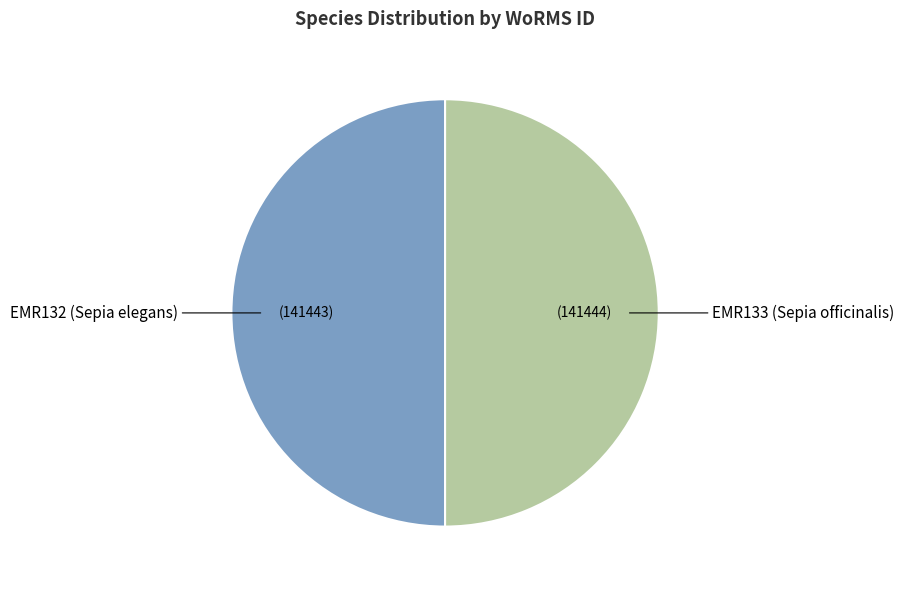

Combined, do EMR132 (Sepia elegans) and EMR133 (Sepia officinalis) account for over 50%?

Yes